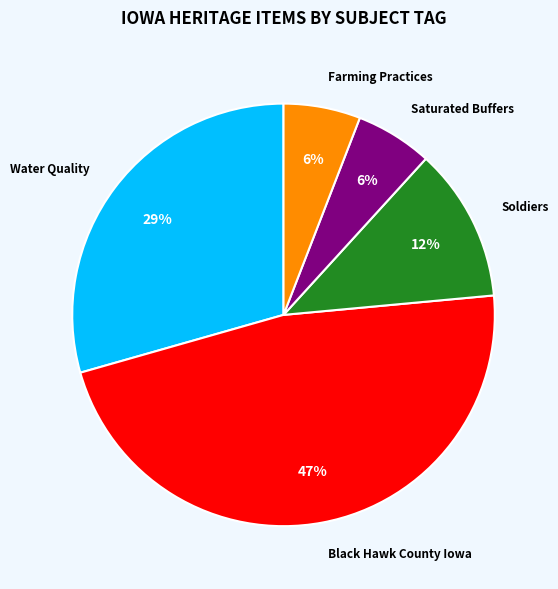

Does any single category account for the majority?

No